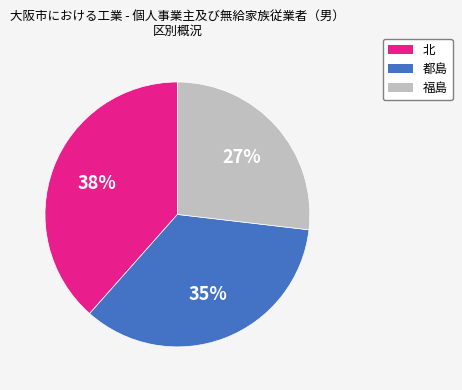

Rank the categories by value from lowest to highest.

福島, 都島, 北